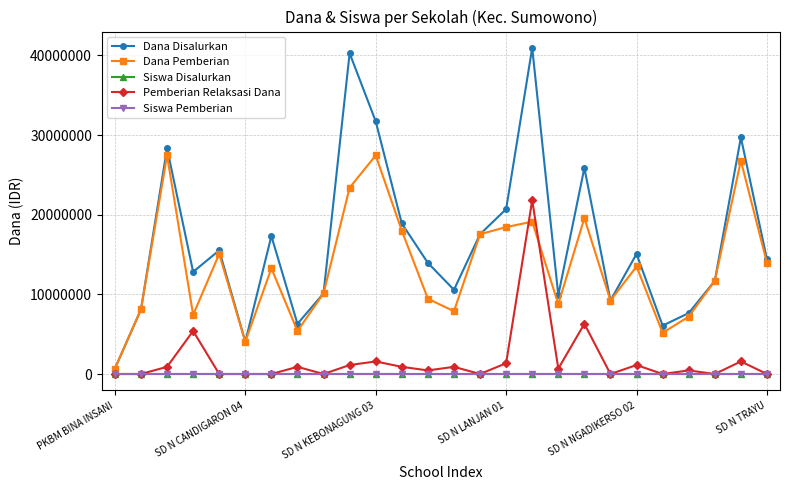

How many series are shown in this chart?

5